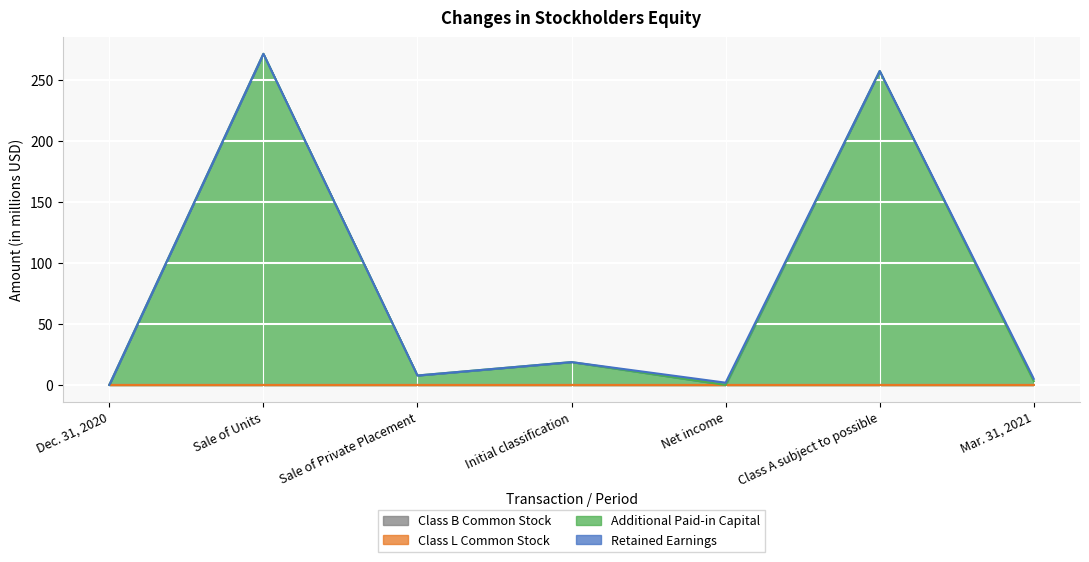

What is the total value across all series at Class A subject to possible?

257.5